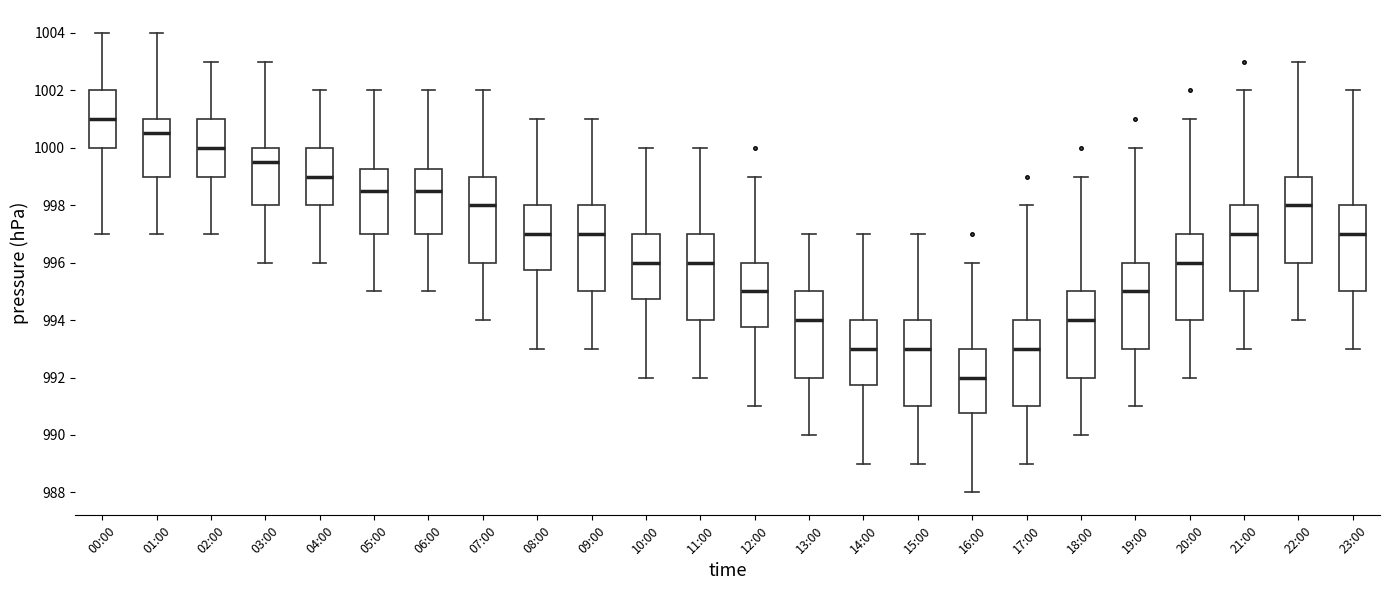

Reading left to right, read every box against the y-axis: the position of its median line, the range the box covers, and the ends of its whiskers. The values are not printed on the chart, so give them approximately, as read against the axis.

00:00: median 1001.0, box 1000.0 to 1002.0, whiskers 997.0 to 1004.0
01:00: median 1000.6, box 999.0 to 1001.0, whiskers 997.0 to 1004.0
02:00: median 1000.0, box 999.0 to 1001.0, whiskers 997.0 to 1003.0
03:00: median 999.6, box 998.0 to 1000.0, whiskers 996.0 to 1003.0
04:00: median 999.0, box 998.0 to 1000.0, whiskers 996.0 to 1002.0
05:00: median 998.6, box 997.0 to 999.2, whiskers 995.0 to 1002.0
06:00: median 998.6, box 997.0 to 999.2, whiskers 995.0 to 1002.0
07:00: median 998.0, box 996.0 to 999.0, whiskers 994.0 to 1002.0
08:00: median 997.0, box 995.8 to 998.0, whiskers 993.0 to 1001.0
09:00: median 997.0, box 995.0 to 998.0, whiskers 993.0 to 1001.0
10:00: median 996.0, box 994.8 to 997.0, whiskers 992.0 to 1000.0
11:00: median 996.0, box 994.0 to 997.0, whiskers 992.0 to 1000.0
12:00: median 995.0, box 993.8 to 996.0, whiskers 991.0 to 999.0
13:00: median 994.0, box 992.0 to 995.0, whiskers 990.0 to 997.0
14:00: median 993.0, box 991.8 to 994.0, whiskers 989.0 to 997.0
15:00: median 993.0, box 991.0 to 994.0, whiskers 989.0 to 997.0
16:00: median 992.0, box 990.8 to 993.0, whiskers 988.0 to 996.0
17:00: median 993.0, box 991.0 to 994.0, whiskers 989.0 to 998.0
18:00: median 994.0, box 992.0 to 995.0, whiskers 990.0 to 999.0
19:00: median 995.0, box 993.0 to 996.0, whiskers 991.0 to 1000.0
20:00: median 996.0, box 994.0 to 997.0, whiskers 992.0 to 1001.0
21:00: median 997.0, box 995.0 to 998.0, whiskers 993.0 to 1002.0
22:00: median 998.0, box 996.0 to 999.0, whiskers 994.0 to 1003.0
23:00: median 997.0, box 995.0 to 998.0, whiskers 993.0 to 1002.0